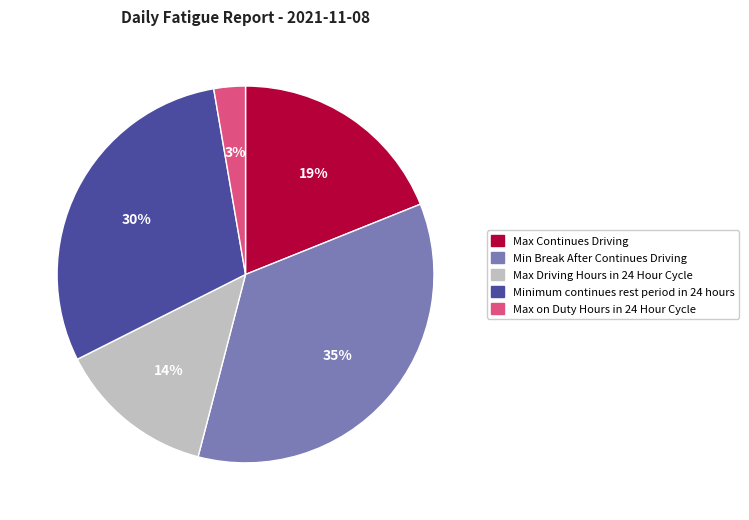

To the nearest percent, what portion does Minimum continues rest period in 24 hours represent?

30%